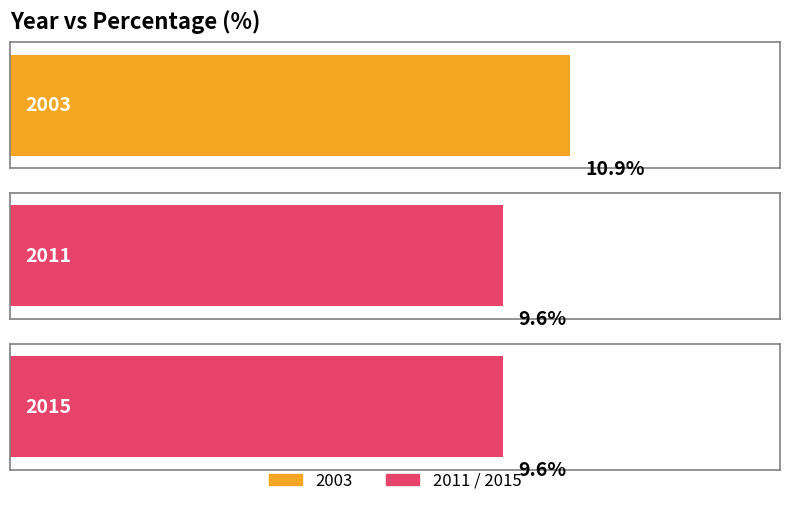

What is the change in value from 2003 to 2015?

-1.3